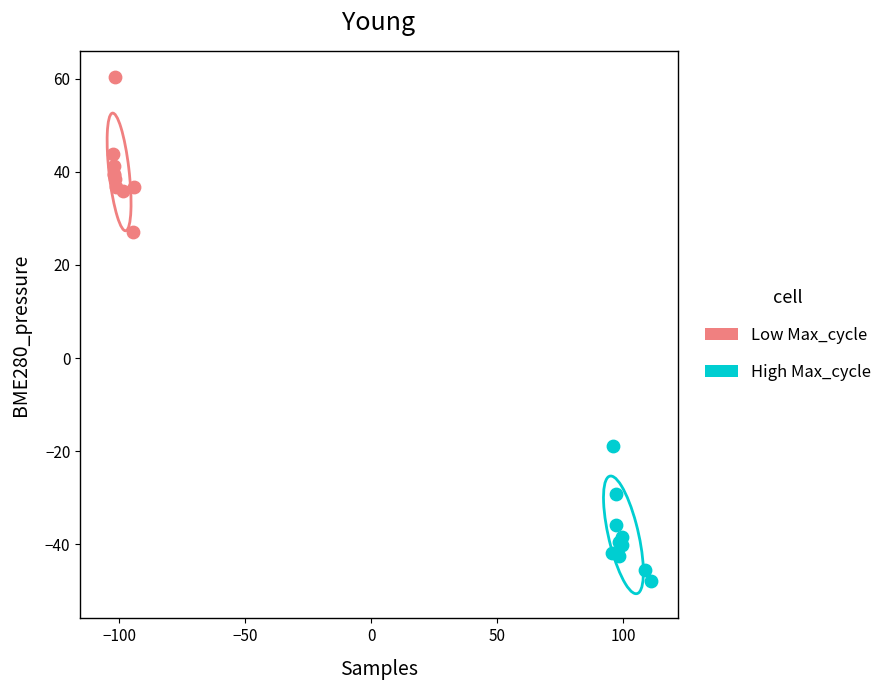

Which series reaches the maximum Y coordinate?

Low Max_cycle